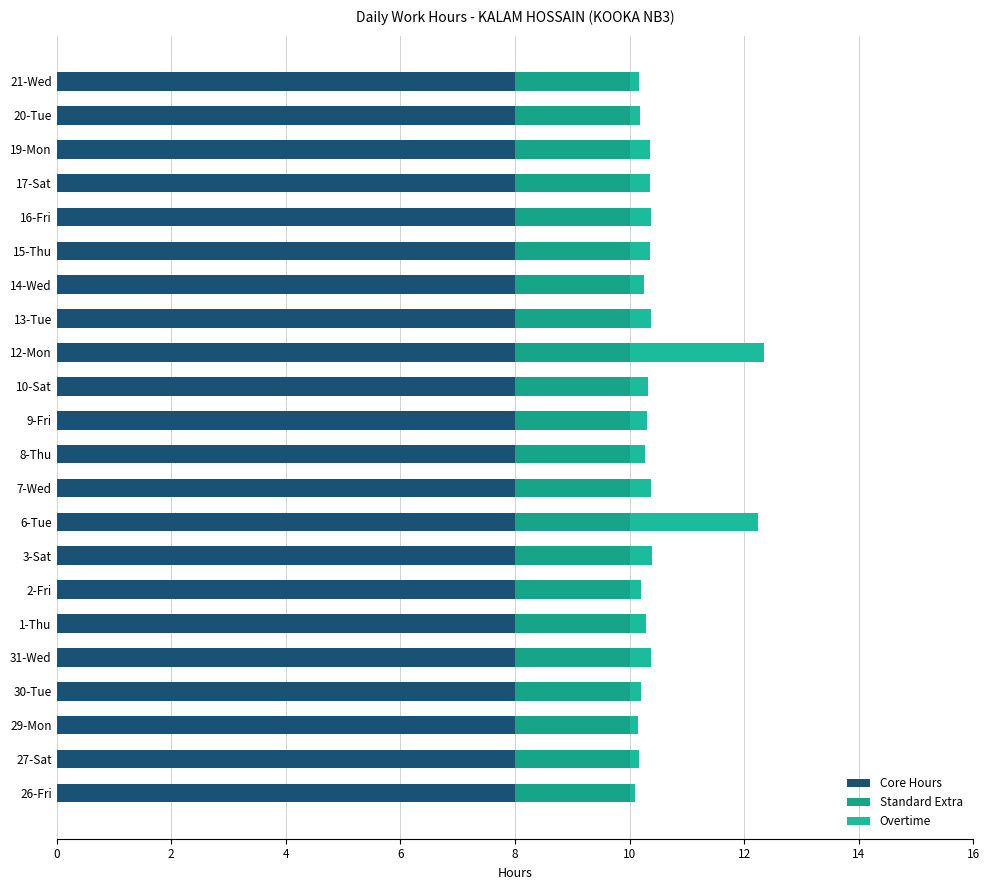

How many distinct data groups are displayed?

3